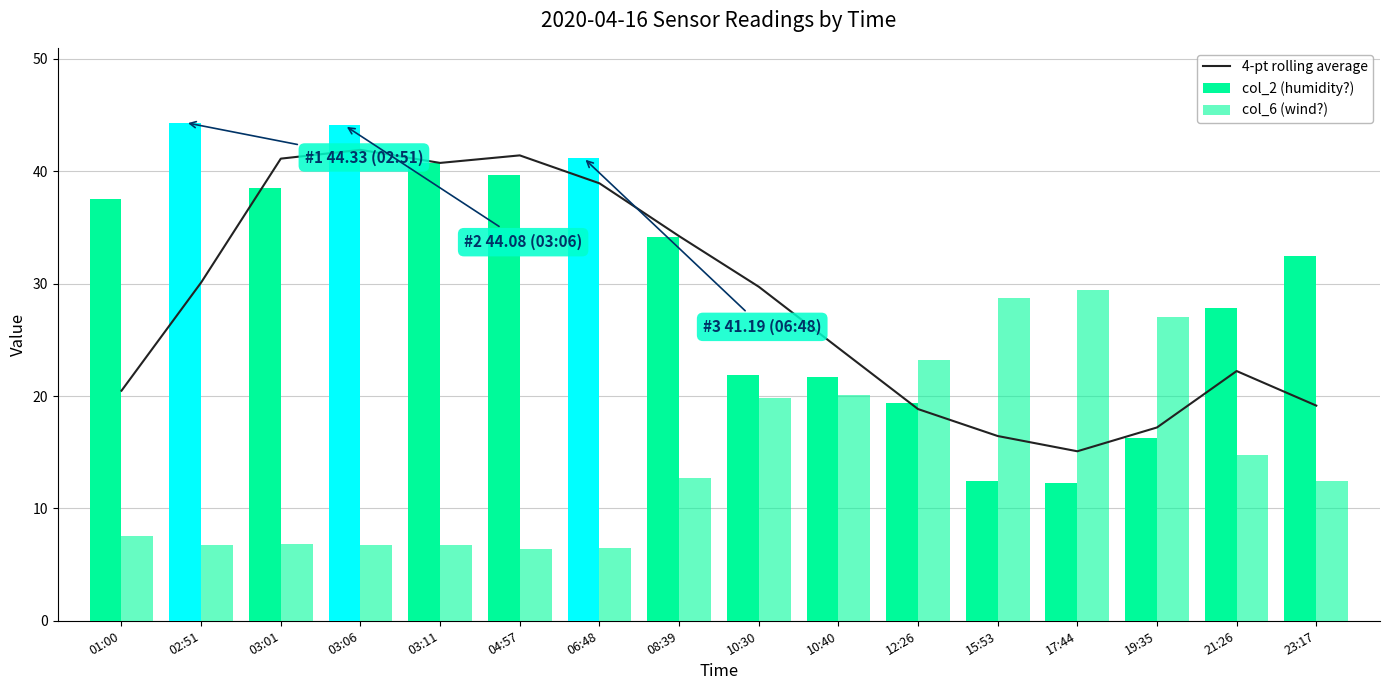

What is the sum of the col_2 (humidity?) values at 03:11 and 06:48?

81.9